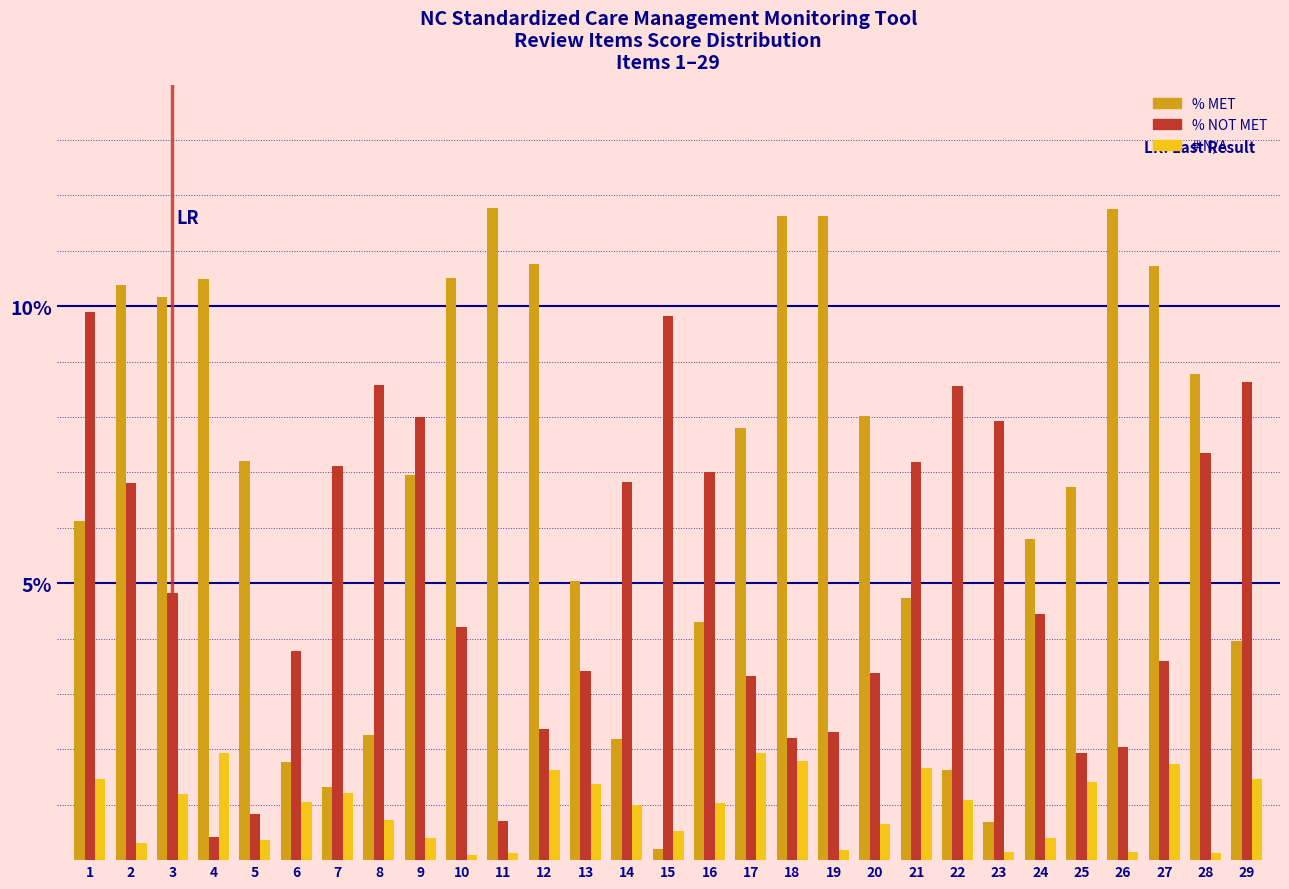

Rank the series by their maximum value, from highest to lowest.

% MET, % NOT MET, # N/A